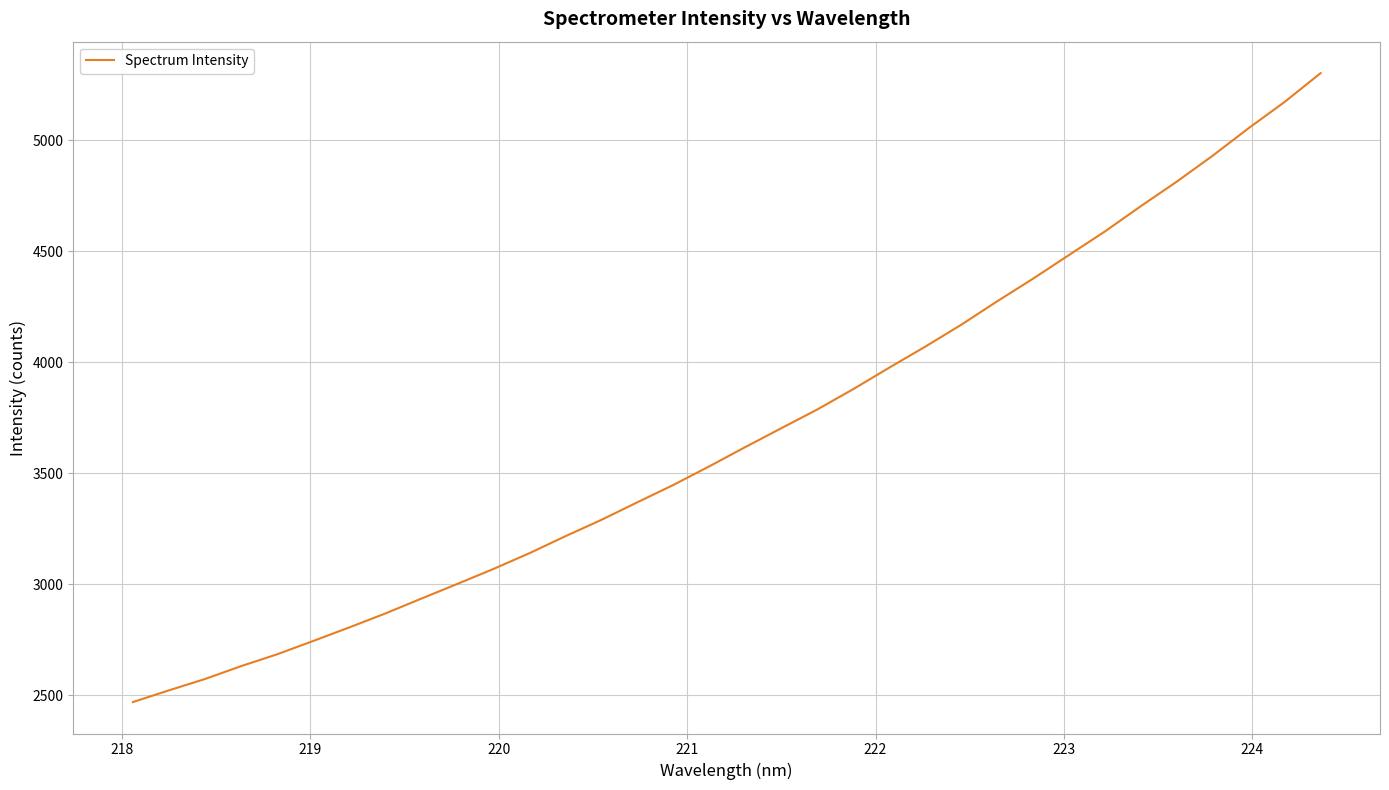

What is the difference between the maximum and minimum values?

2832.6